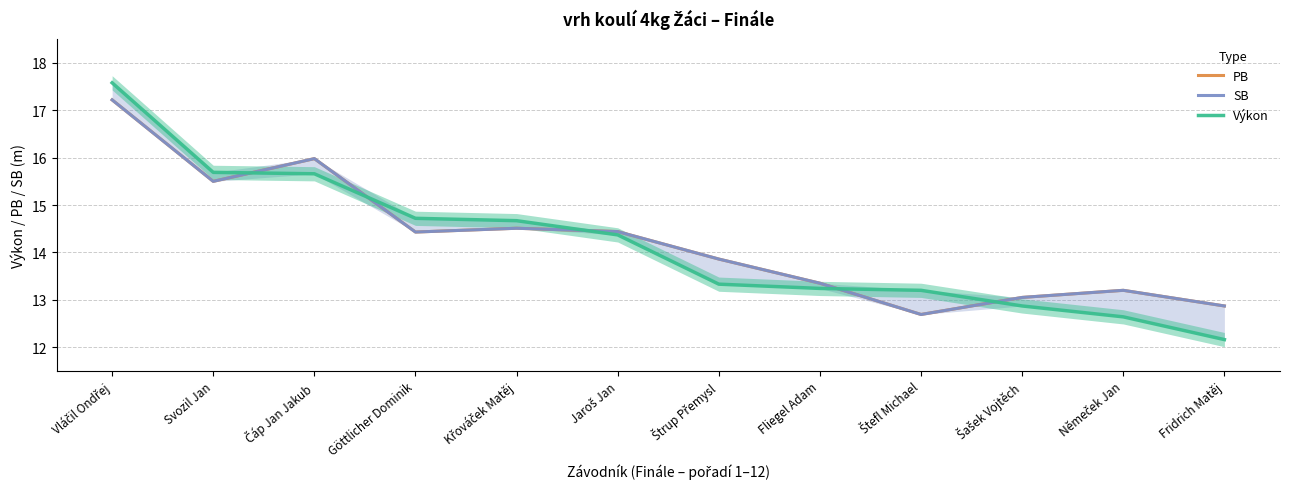

How many values in the PB series exceed 14?

6